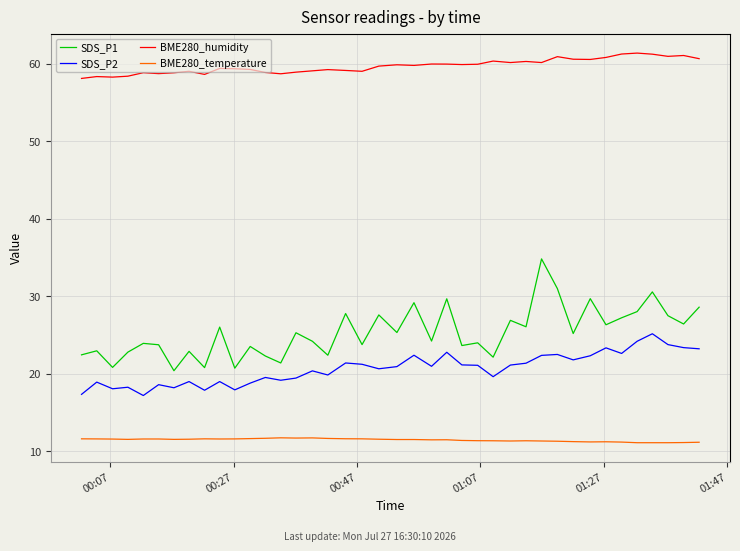

Which series has the largest total across all categories?

BME280_humidity